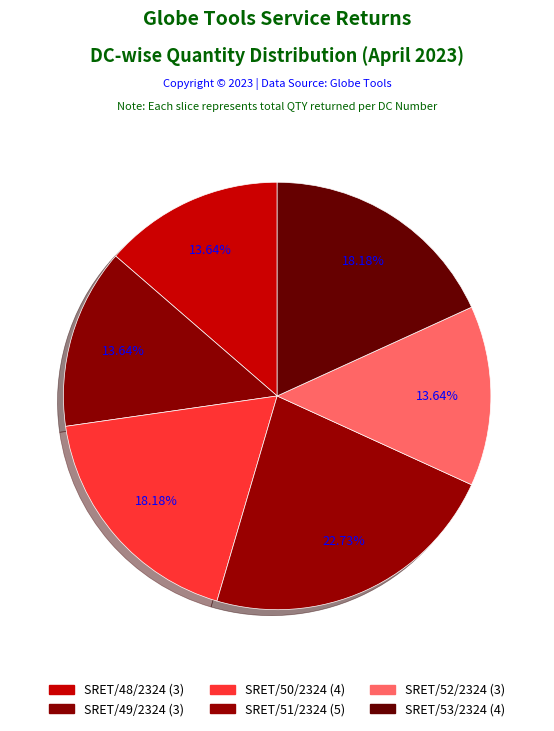

What portion of the pie excludes SRET/51/2324?

77.3%